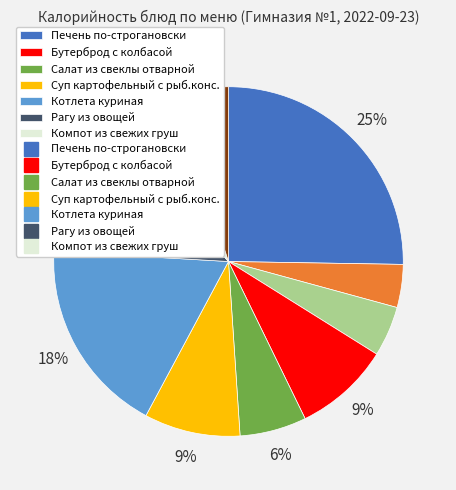

To the nearest percent, what is the difference between the largest and smallest slice percentages?

21%